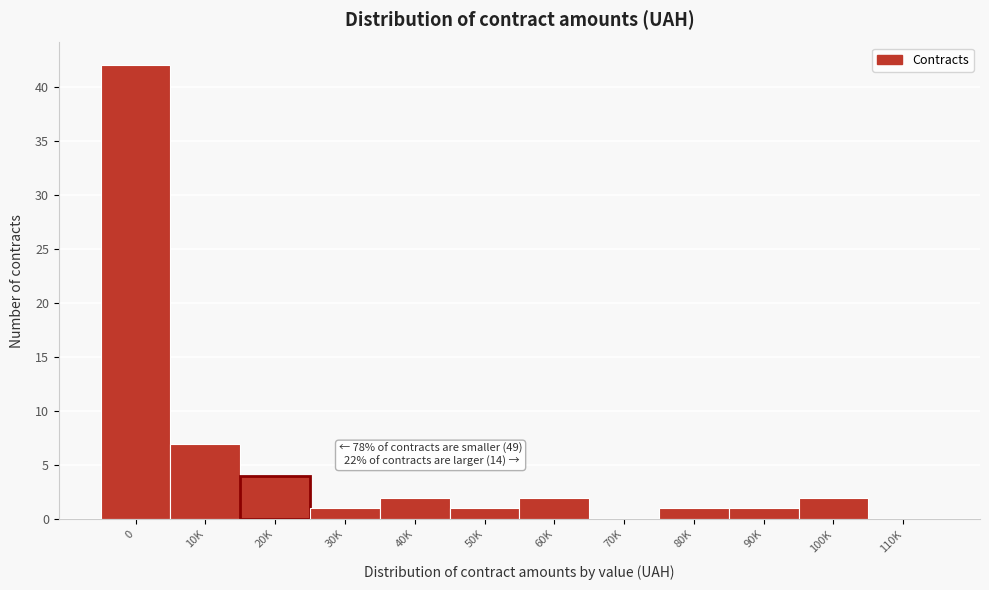

Reading right to left, list all the values displayed in this chart.

110K=0	100K=2	90K=1	80K=1	70K=0	60K=2	50K=1	40K=2	30K=1	20K=4	10K=7	0=42